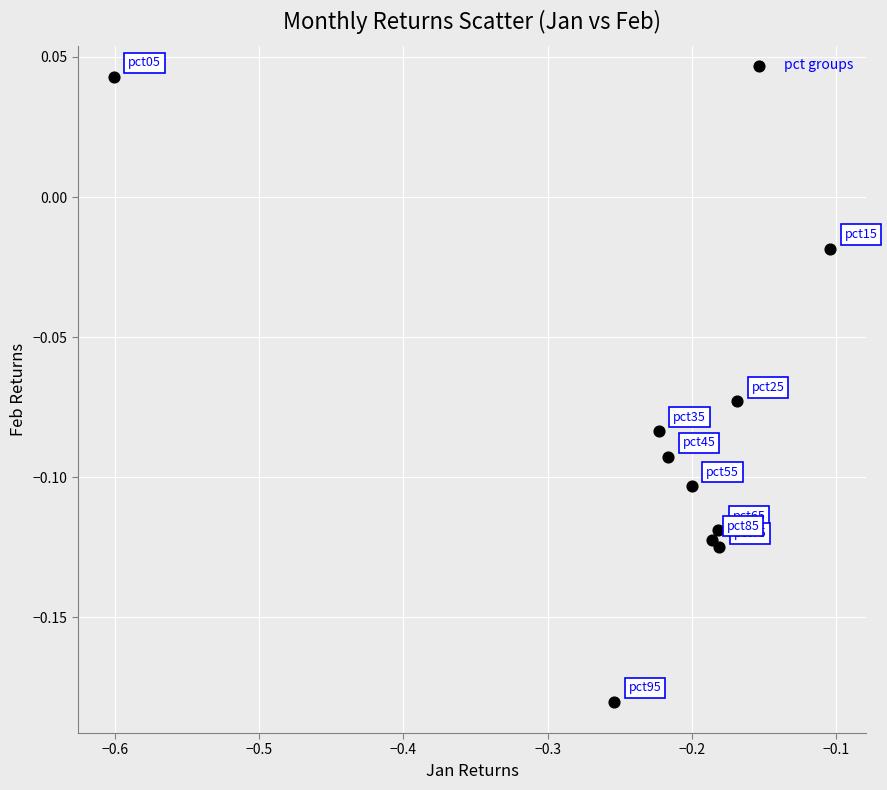

What is the range of X values (max minus min)?

0.5